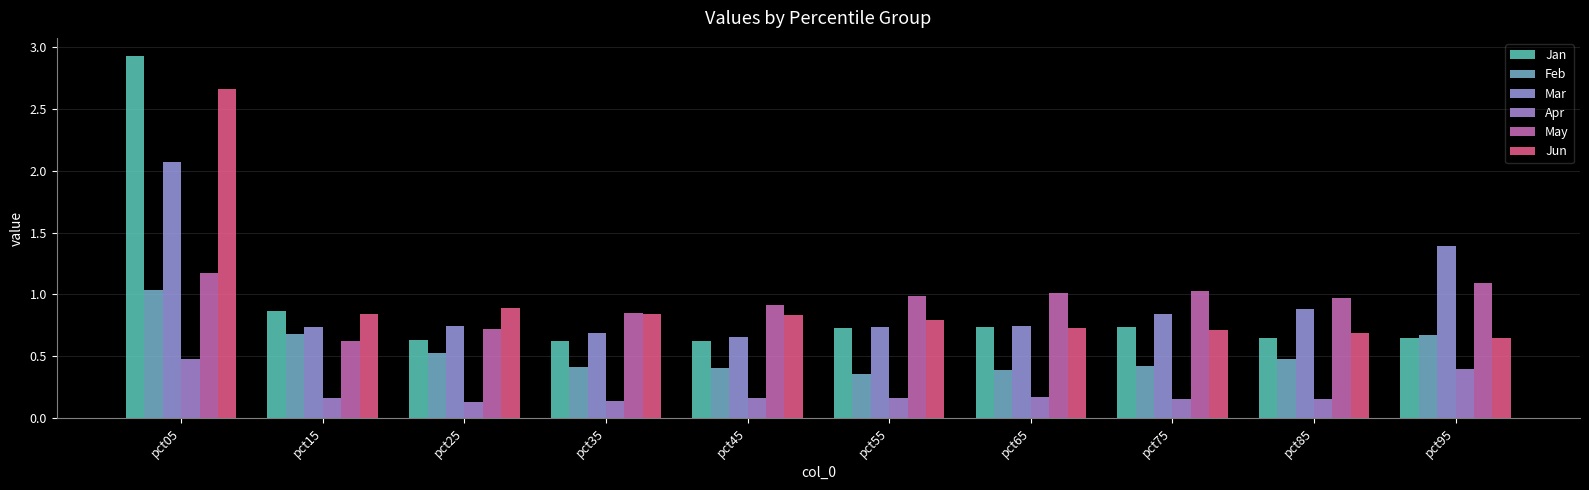

What is the value of the Mar bar at the 9th from the left?

0.9